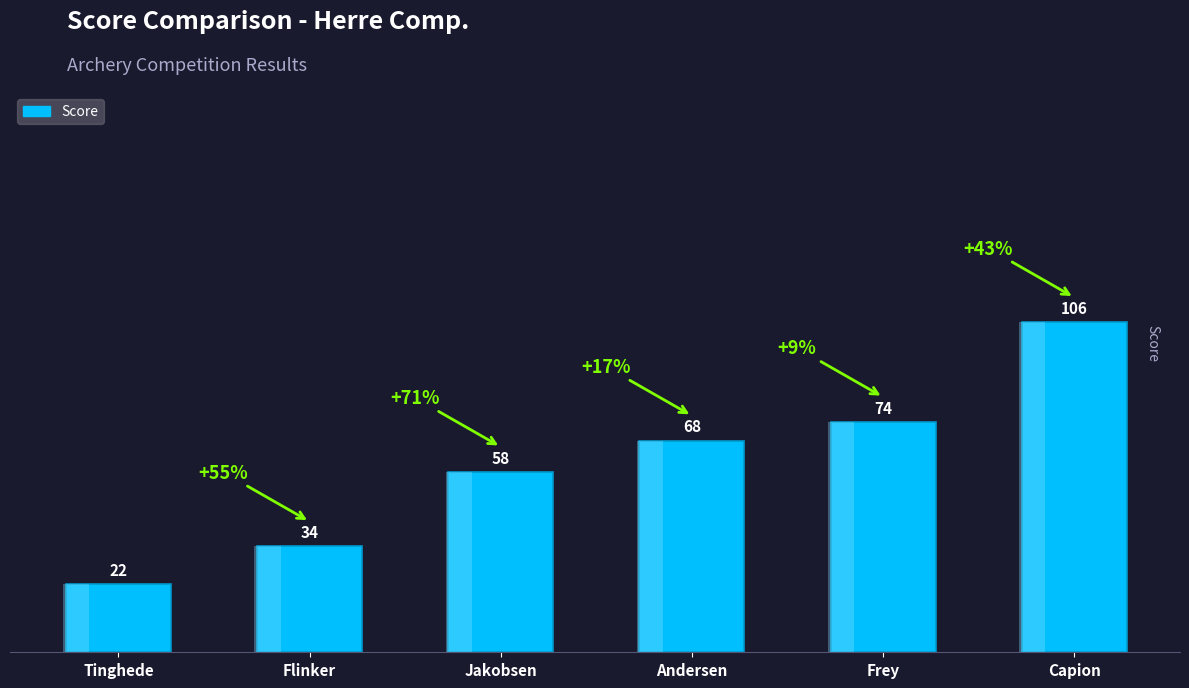

What is the difference between the maximum and minimum values?

84